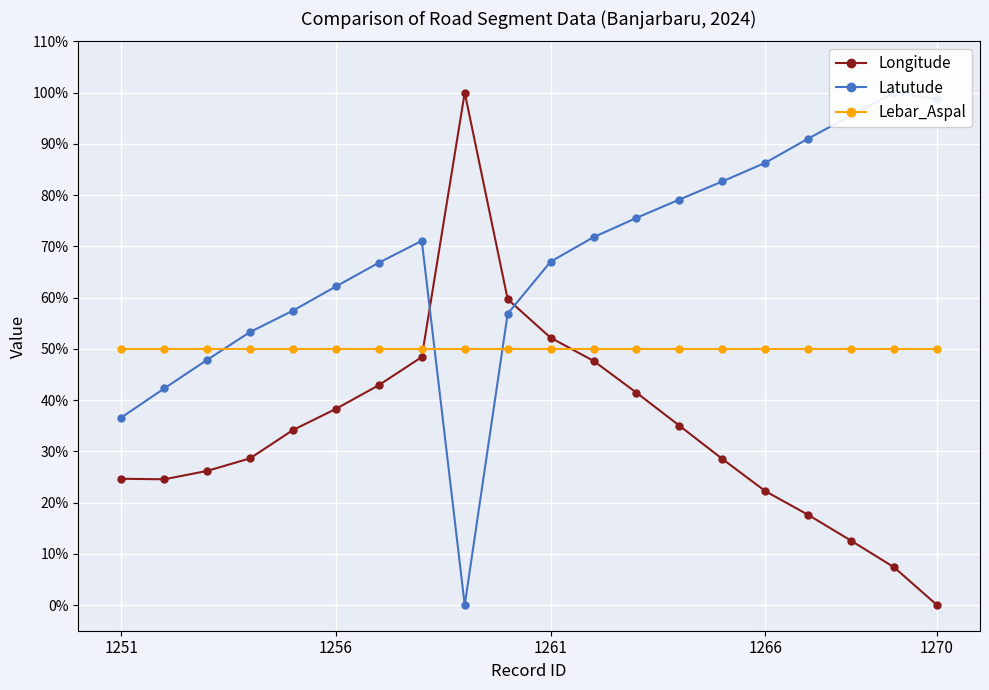

After their last crossing, which series has the higher values: Lebar_Aspal or Longitude?

Lebar_Aspal